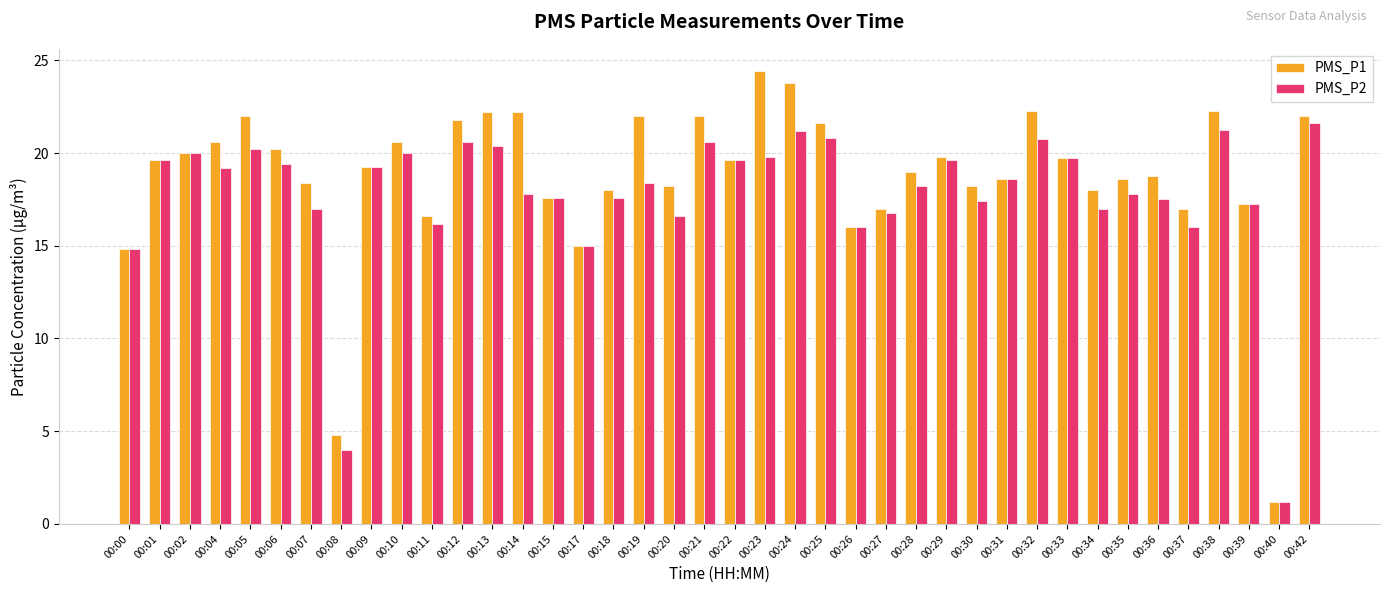

What is the difference between the maximum and minimum values in the PMS_P1 series?

23.2